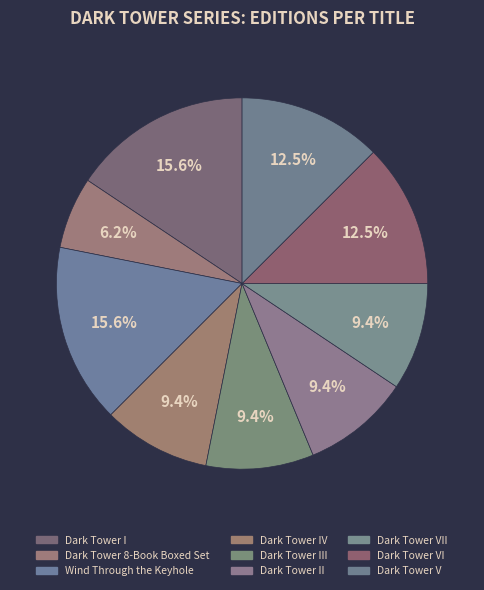

Count the number of slices in the pie.

9